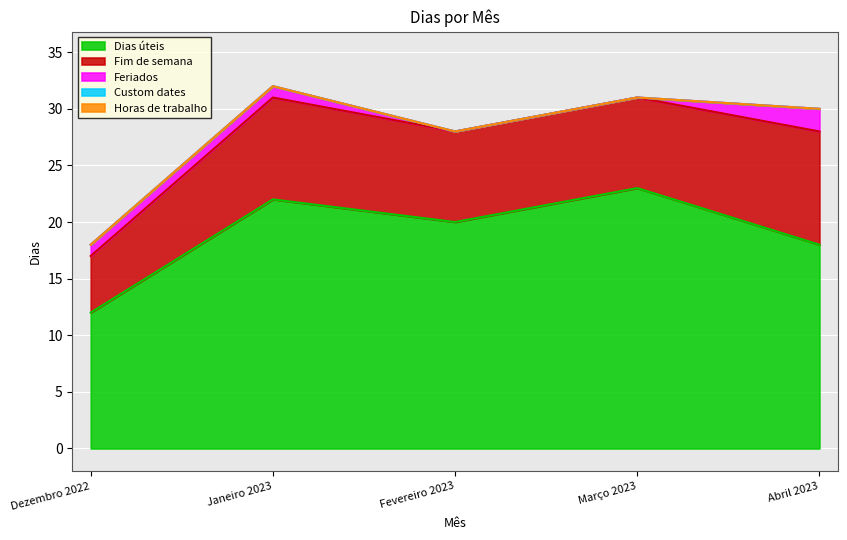

At how many categories does at least one series exceed 11?

5